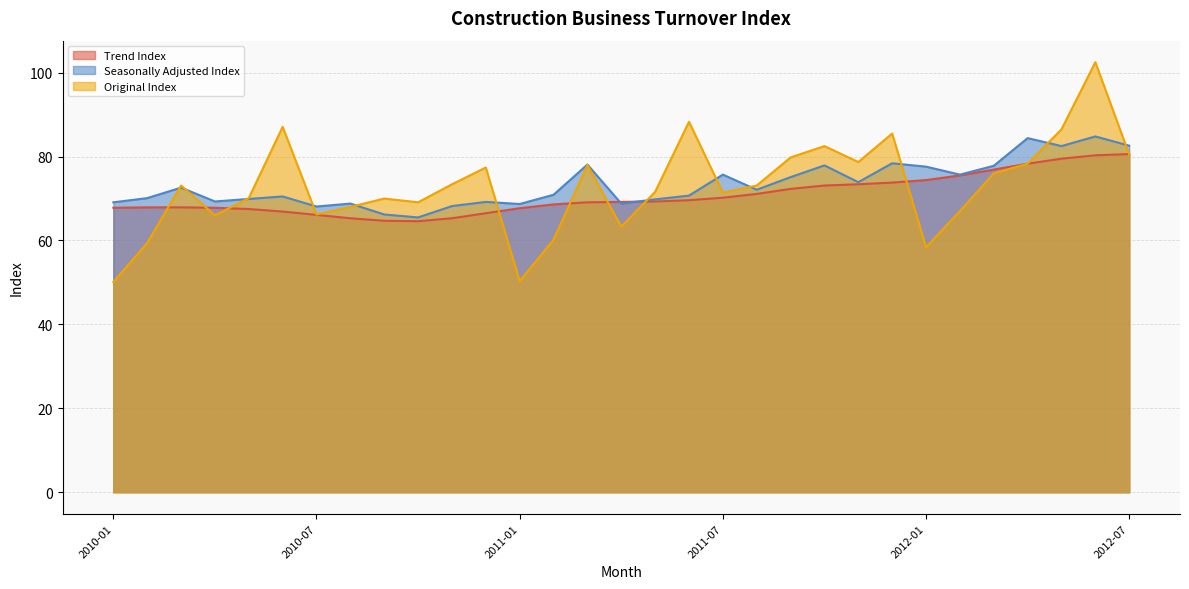

Between 2010-08 and 2011-10, which series saw the biggest shift?

Original Index